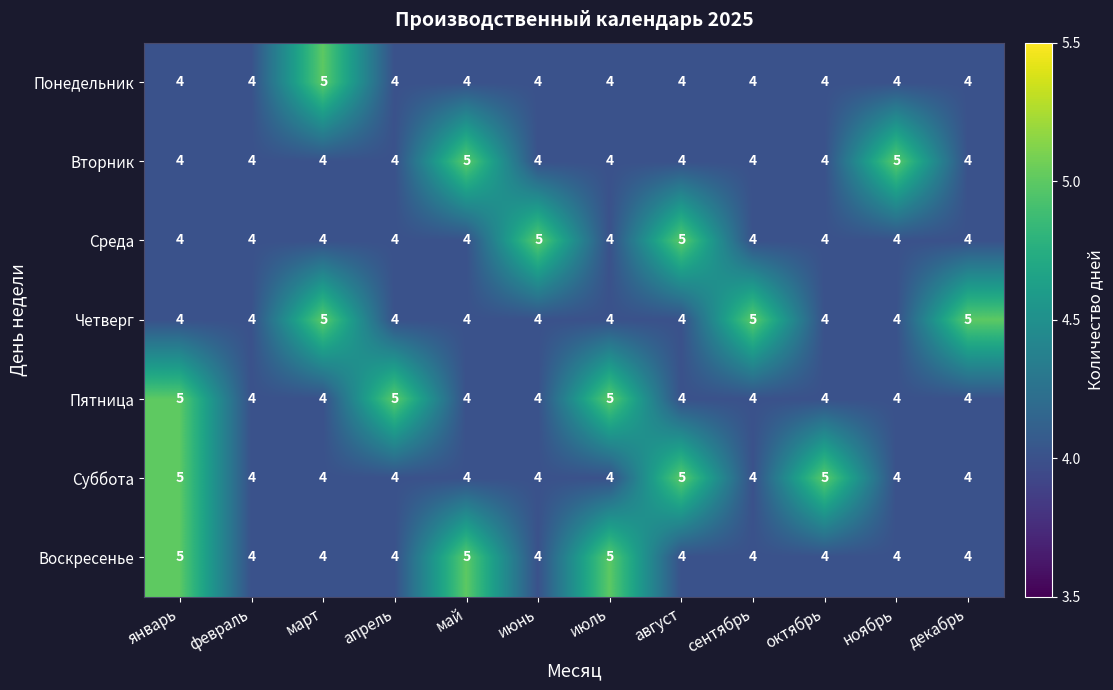

The value of Пятница at март is 4. True or false?

True